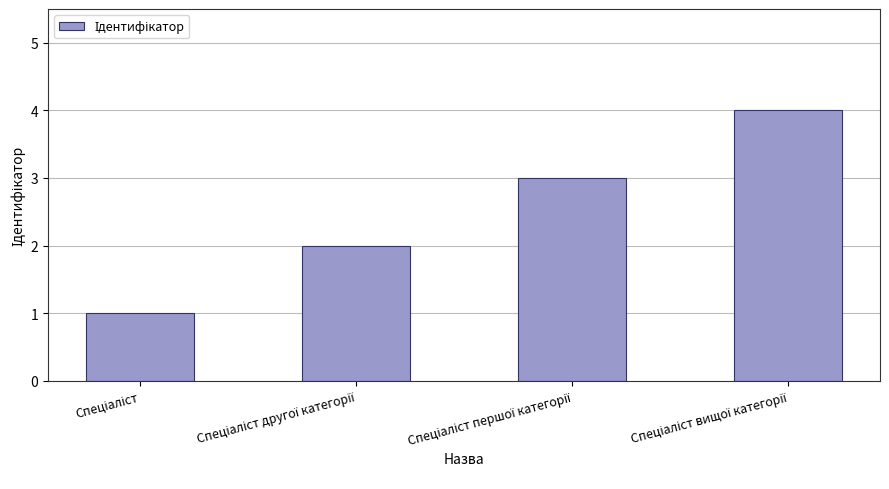

What is the maximum value shown in the chart?

4